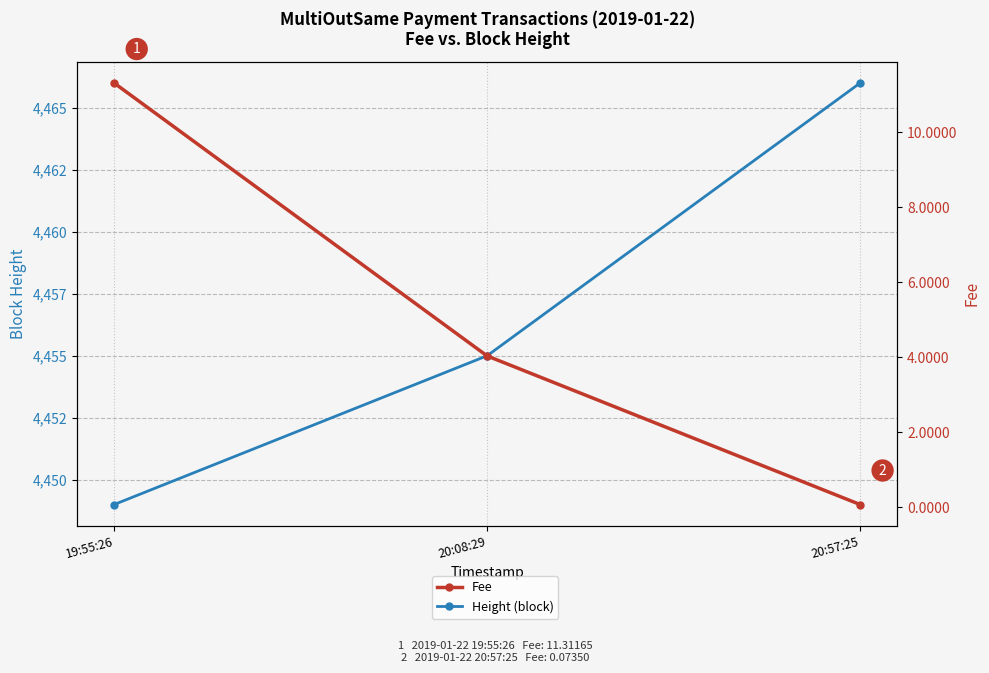

At which label does Fee reach its minimum?

20:57:25